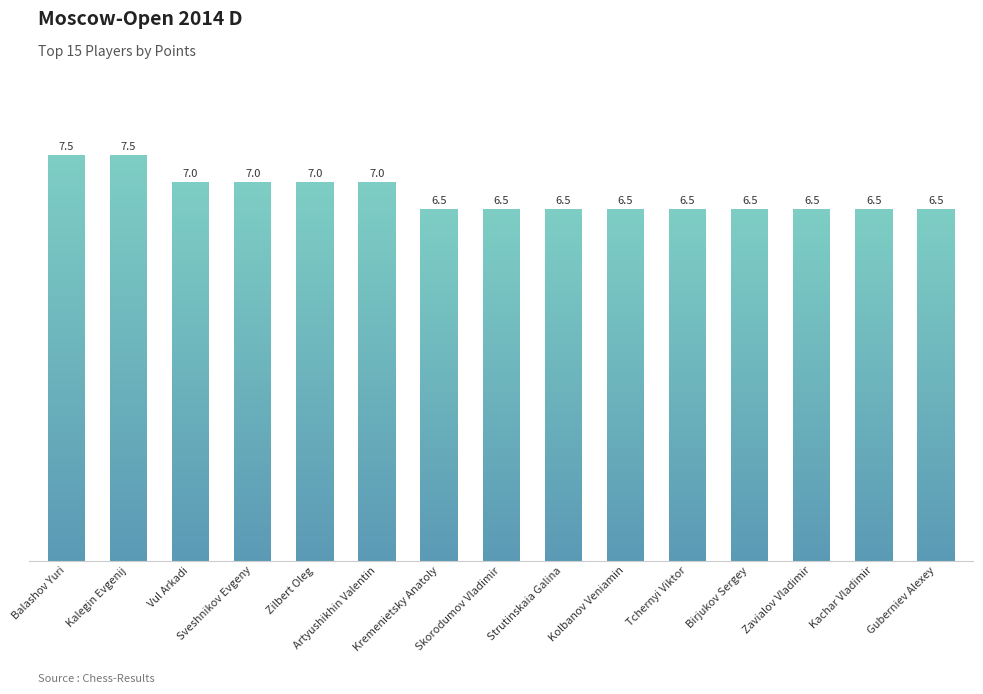

What is the label of the 4th bar from the left?

Sveshnikov Evgeny